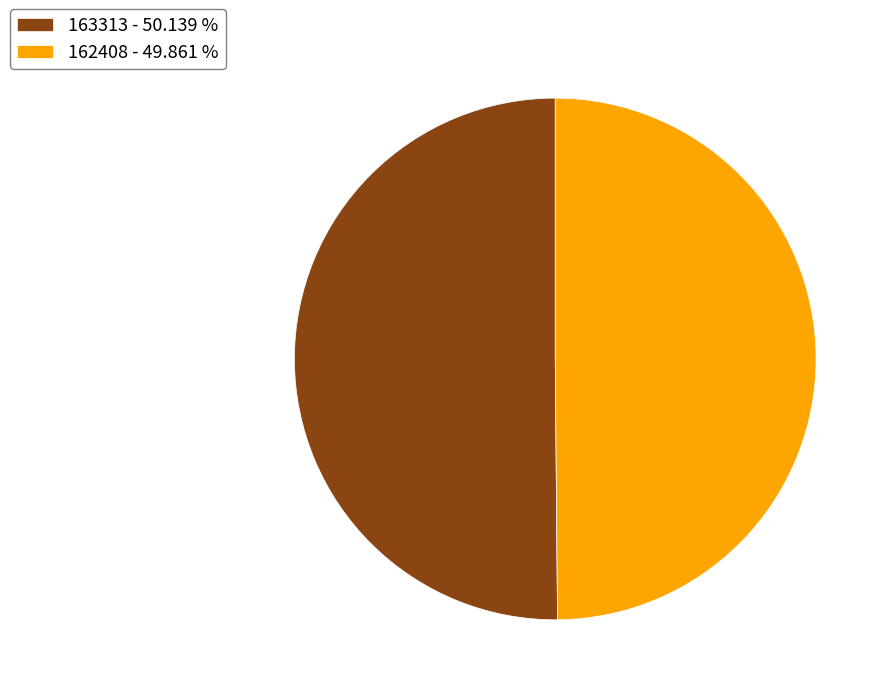

Do 163313 - 50.139 % and 162408 - 49.861 % together represent more than half of the pie?

Yes